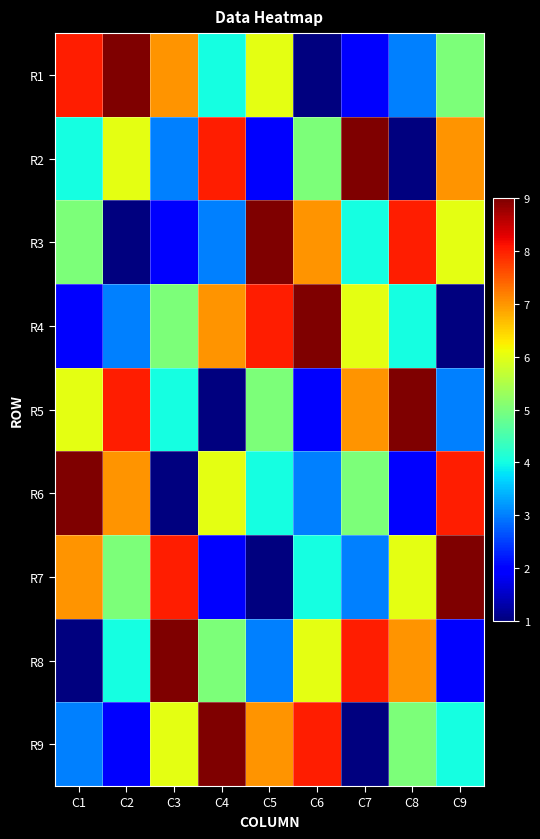

At how many categories does at least one series exceed 5?

9